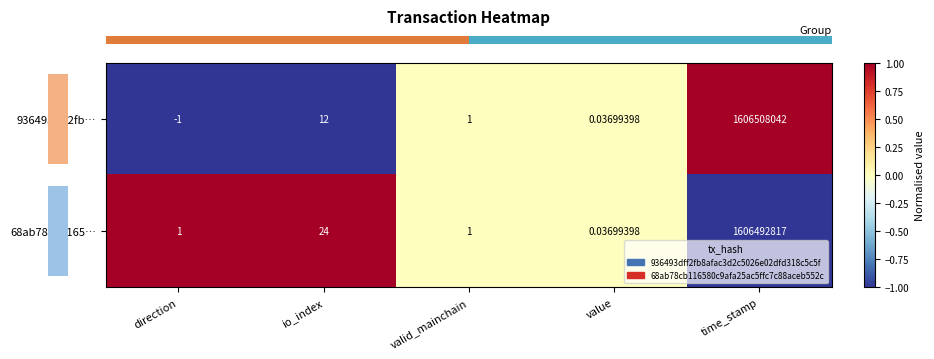

Where does the 936493dff2fb… series first go above 1?

io_index